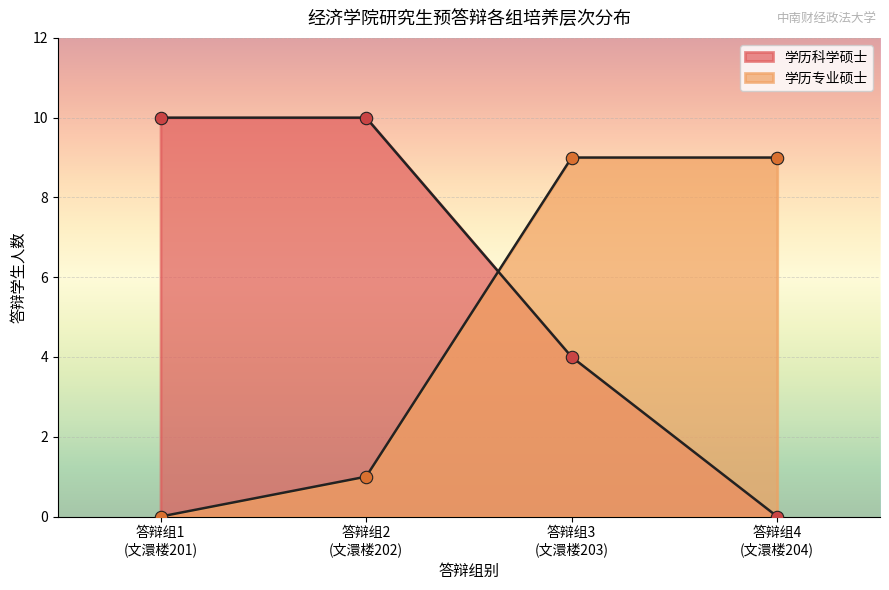

What are all the series names shown in the legend?

学历科学硕士, 学历专业硕士